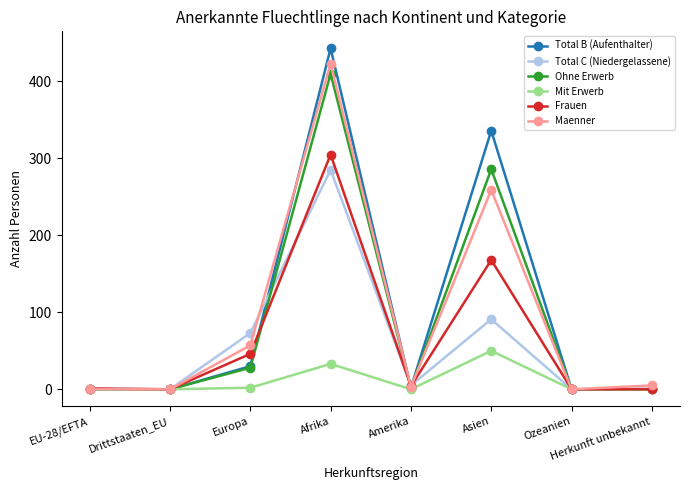

Rank the series at Asien from lowest to highest value.

Mit Erwerb, Total C (Niedergelassene), Frauen, Maenner, Ohne Erwerb, Total B (Aufenthalter)